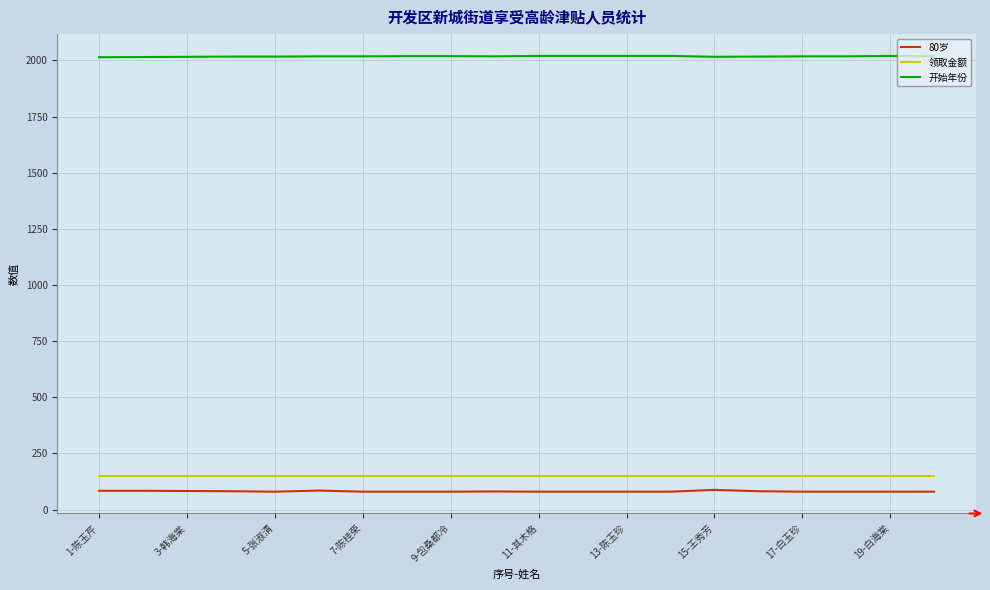

How many values in the 开始年份 series are below 2018?

7